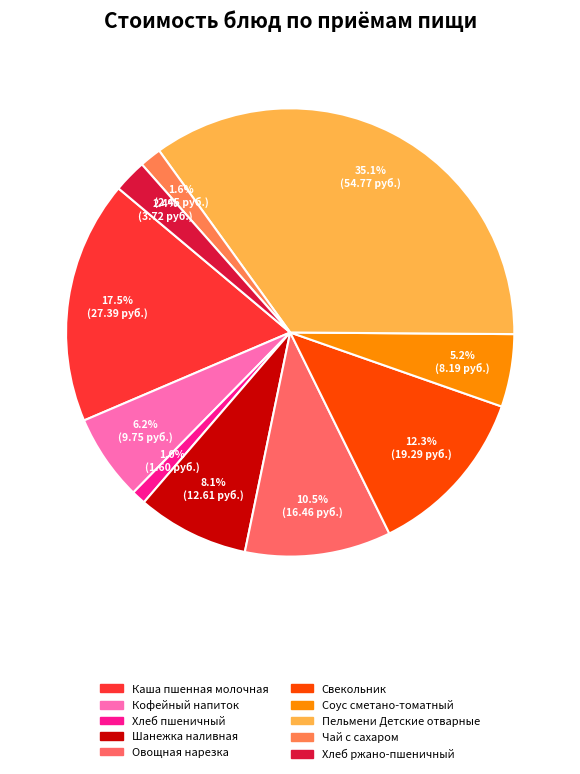

To the nearest percent, what is the combined percentage of Шанежка наливная and Каша пшенная молочная?

26%